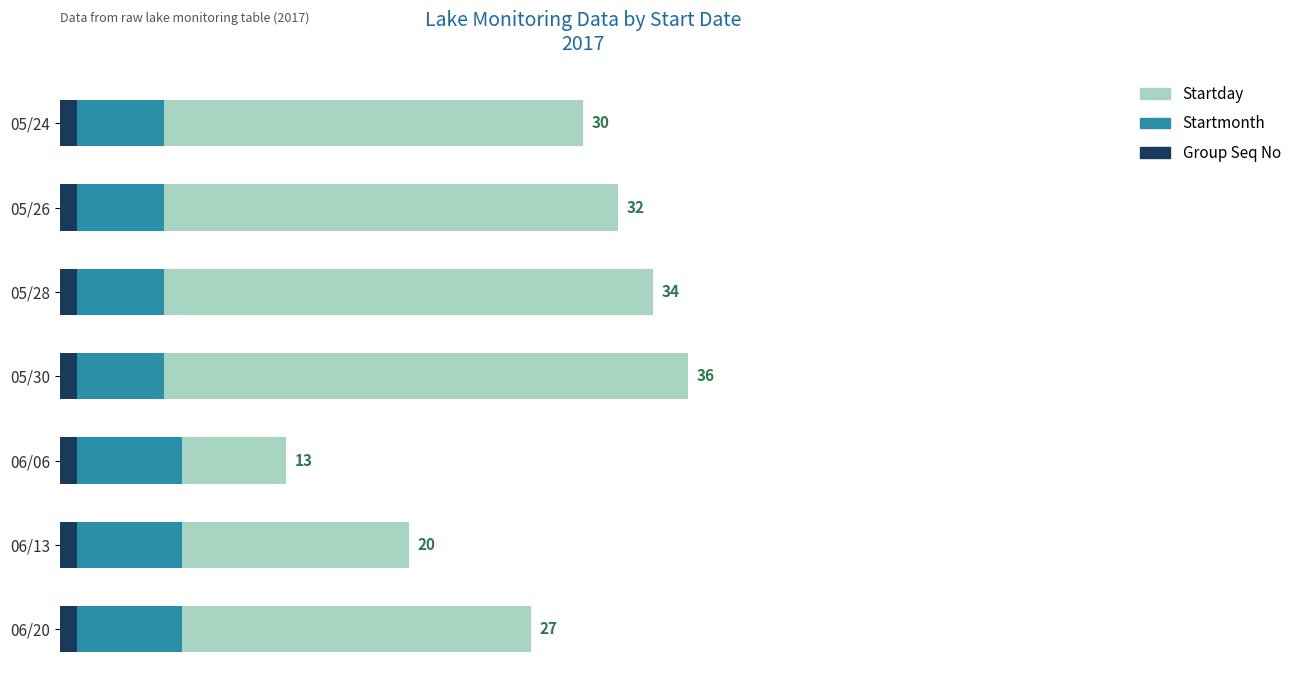

What are all the series names shown in the legend?

Startday, Startmonth, Group Seq No